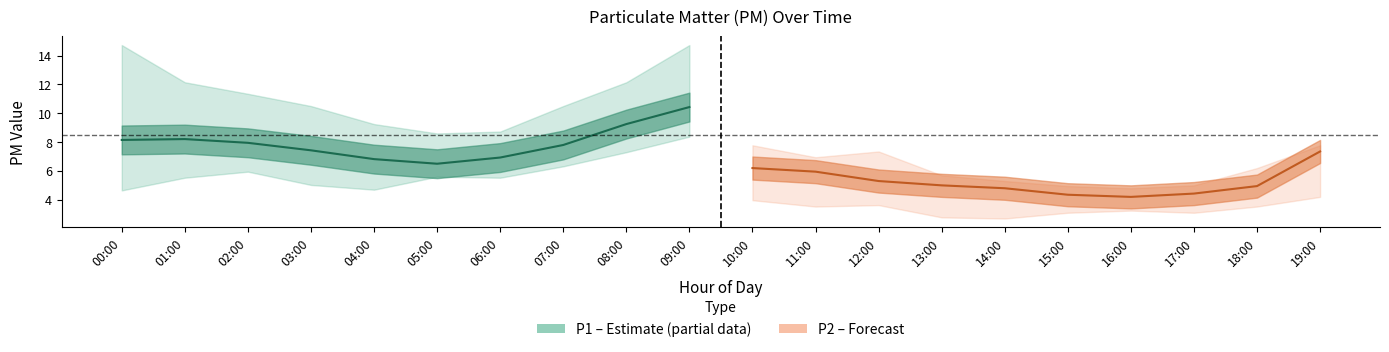

Which series has the largest range (max minus min)?

P1 (estimate)